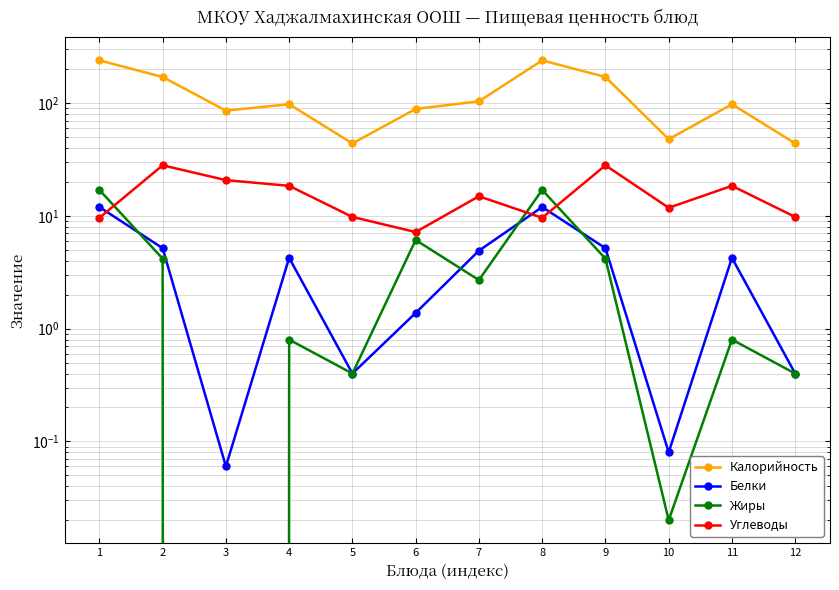

Reading right to left, extract all data points from this chart.

Калорийность: 44.0	98.0	48.0	171.0	240.0	104.0	89.0	44.0	98.0	86.0	171.0	240.0
Белки: 0.4	4.2	0.1	5.2	12.0	4.9	1.4	0.4	4.2	0.1	5.2	12.0
Жиры: 0.4	0.8	0.0	4.2	17.0	2.7	6.1	0.4	0.8	0.0	4.2	17.0
Углеводы: 9.8	18.5	11.8	28.1	9.6	15.0	7.2	9.8	18.5	20.8	28.1	9.6